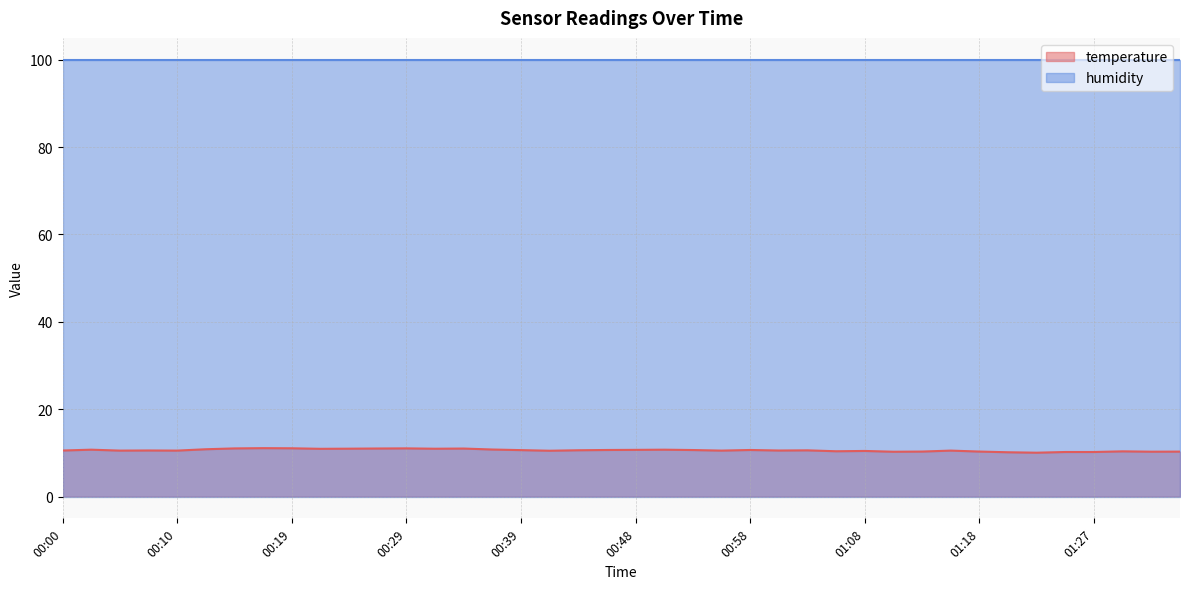

What is the difference between the values at 00:17 and 00:14?

0.1